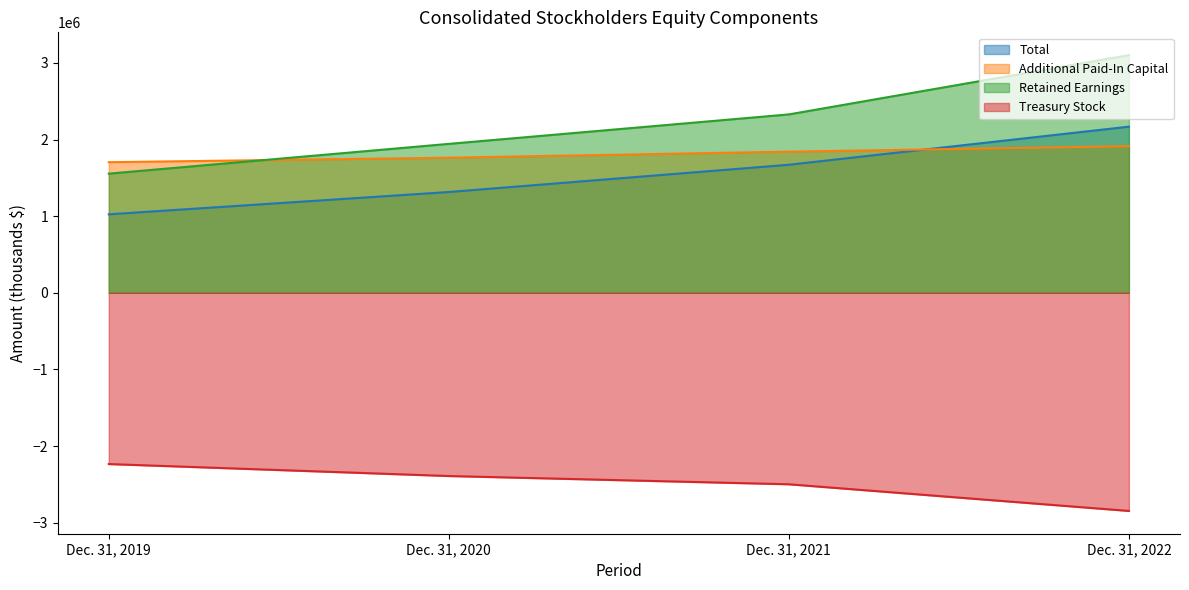

What are all the series names shown in the legend?

Total, Additional Paid-In Capital, Retained Earnings, Treasury Stock